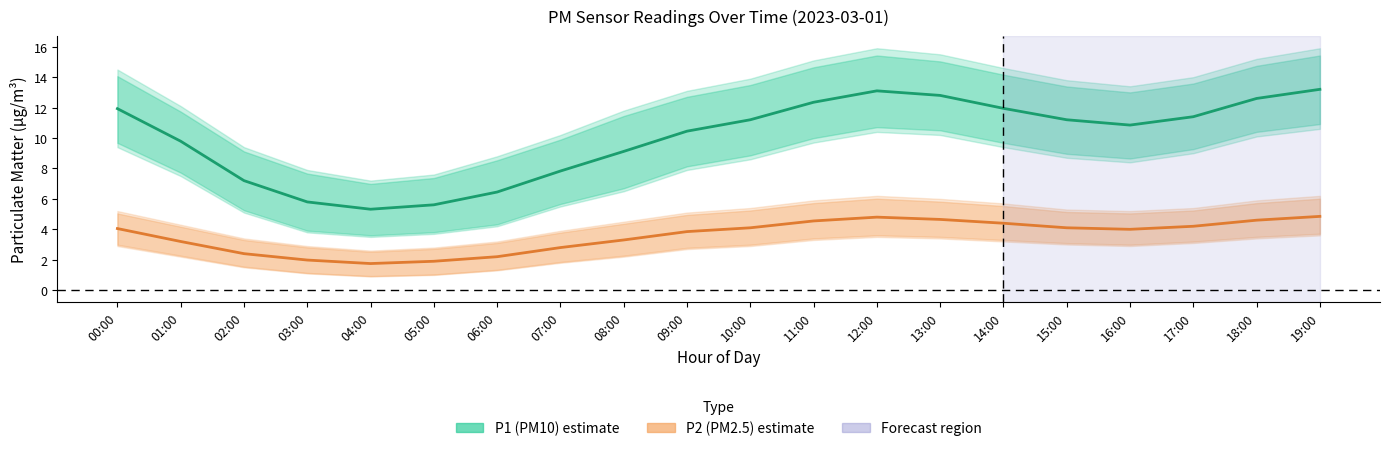

Is it true that P2 (PM2.5) equals 6.2 at 09:00?

False